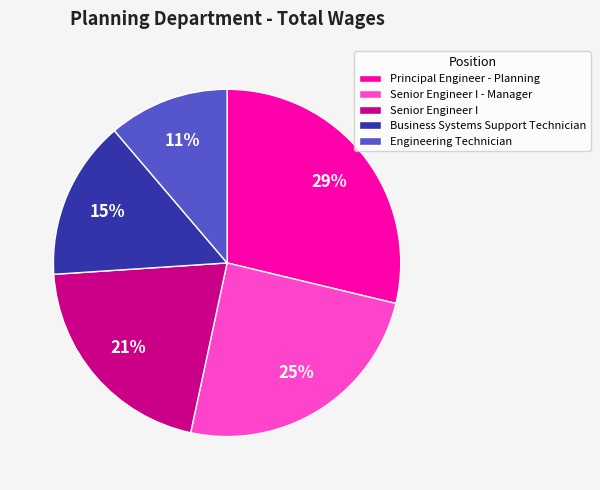

Does Senior Engineer I account for over 50% of the chart?

No